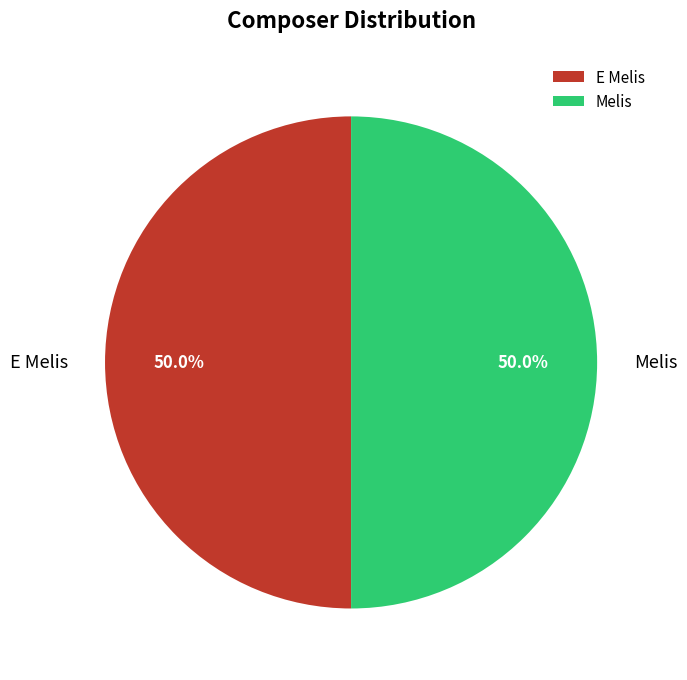

To the nearest percent, what percentage of the pie is Melis?

50%